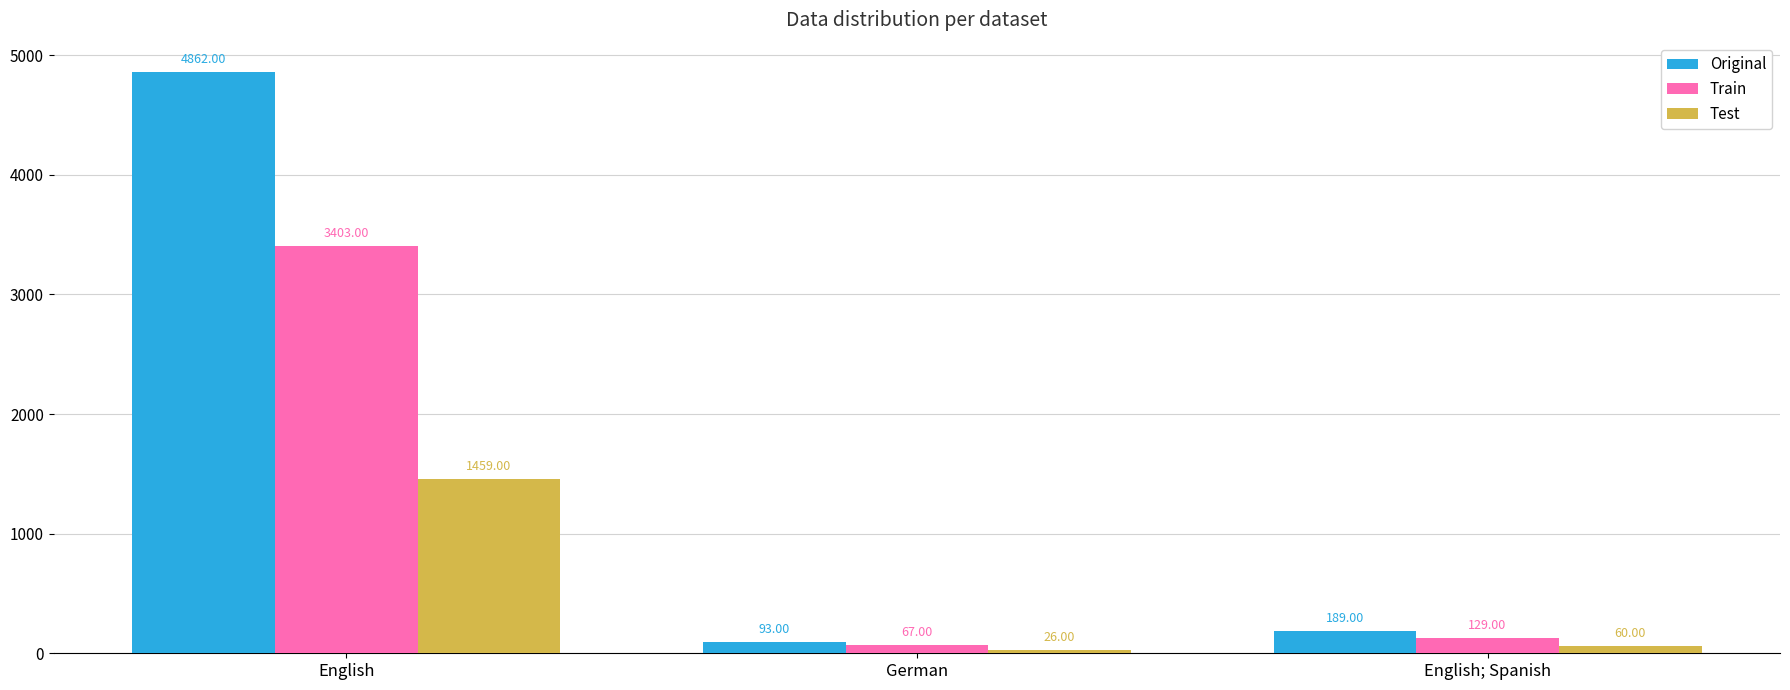

List the labels in order of Train value, largest first.

English, English; Spanish, German